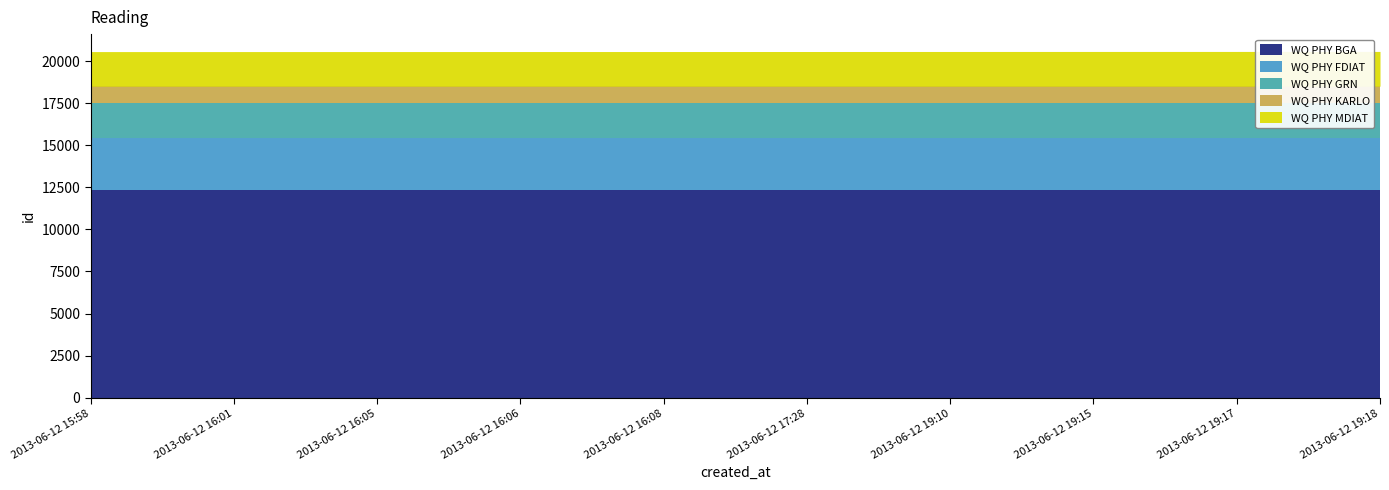

Where is the data nearest to the value 20574?

2013-06-12 17:28